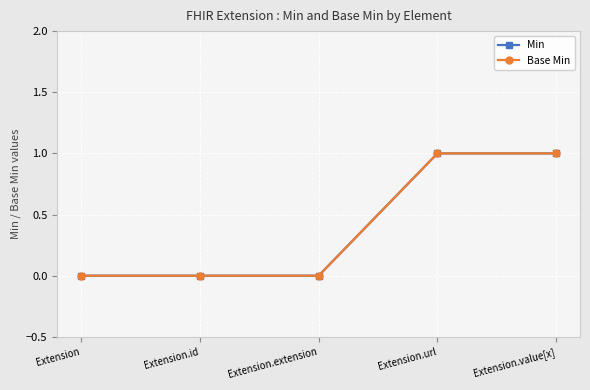

Which series has the largest total across all categories?

Min